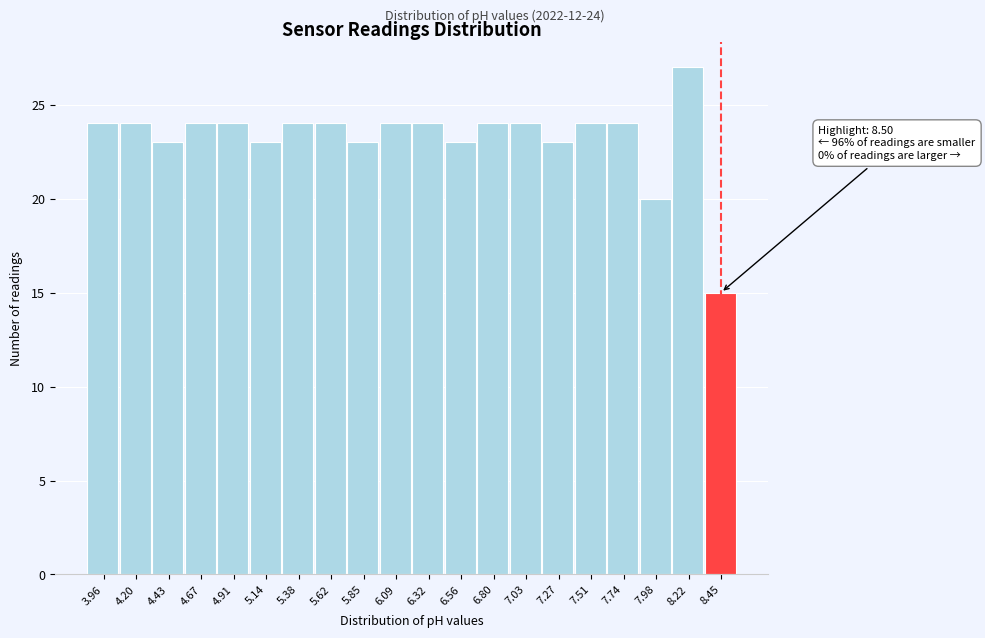

Reading left to right, transcribe all the data shown in this chart.

3.96=24	4.20=24	4.43=23	4.67=24	4.91=24	5.14=23	5.38=24	5.62=24	5.85=23	6.09=24	6.32=24	6.56=23	6.80=24	7.03=24	7.27=23	7.51=24	7.74=24	7.98=20	8.22=27	8.45=15